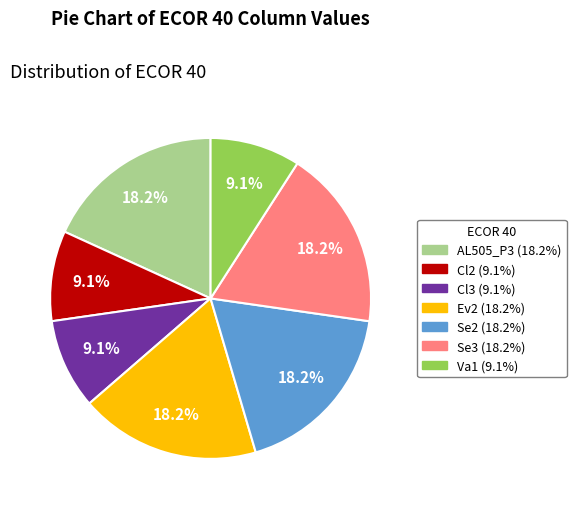

Does any single category account for the majority?

No